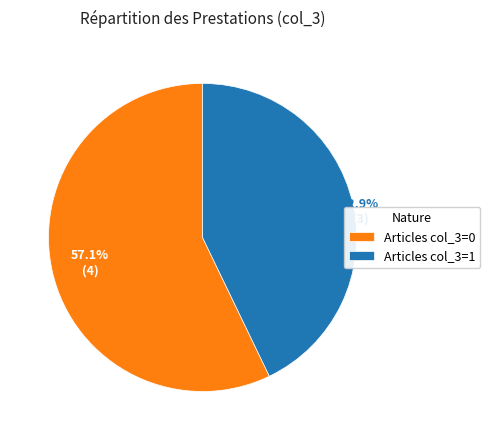

To the nearest percent, what is the average slice percentage?

50%